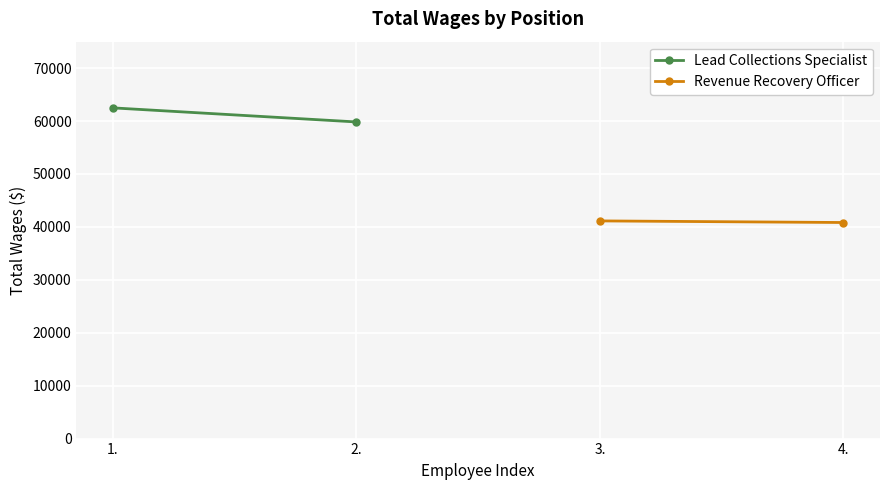

How many data points in Lead Collections Specialist are less than 62489?

1